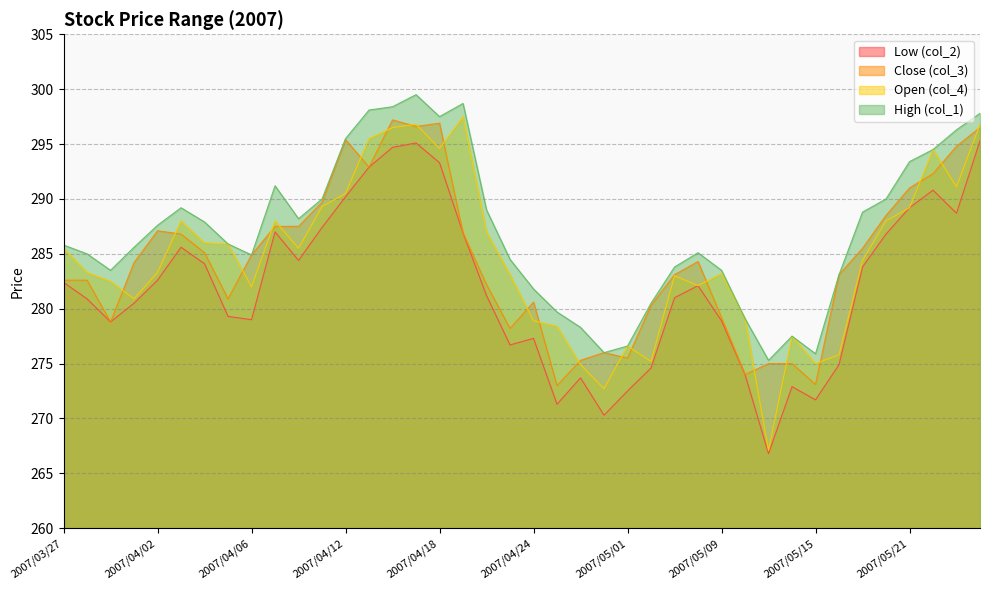

Count the number of categories in the chart.

40